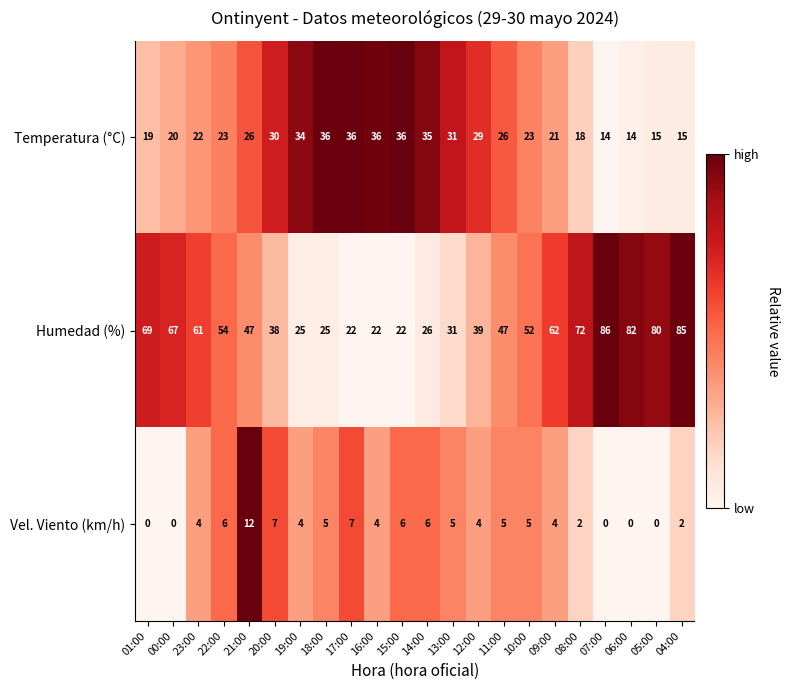

Where does the Humedad (%) series first go above 52?

01:00